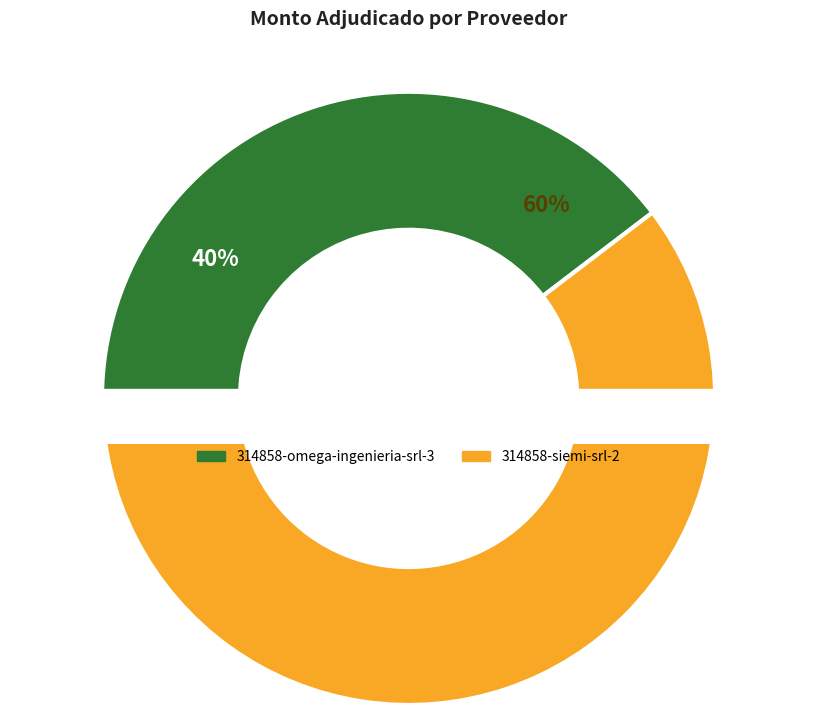

Is 314858-omega-ingenieria-srl-3 the majority of the pie?

No